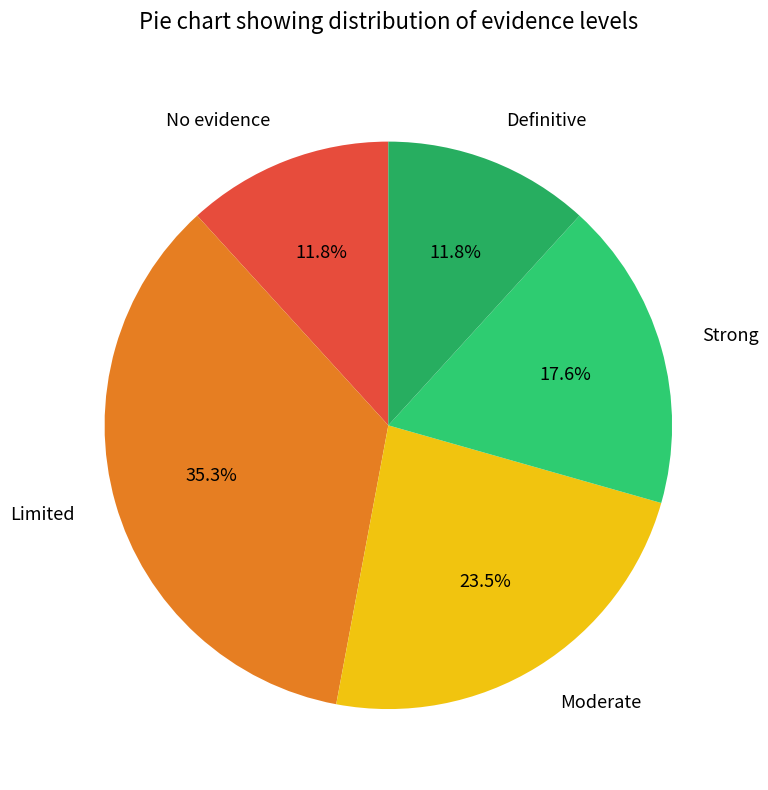

Which category has the biggest portion of the pie?

Limited